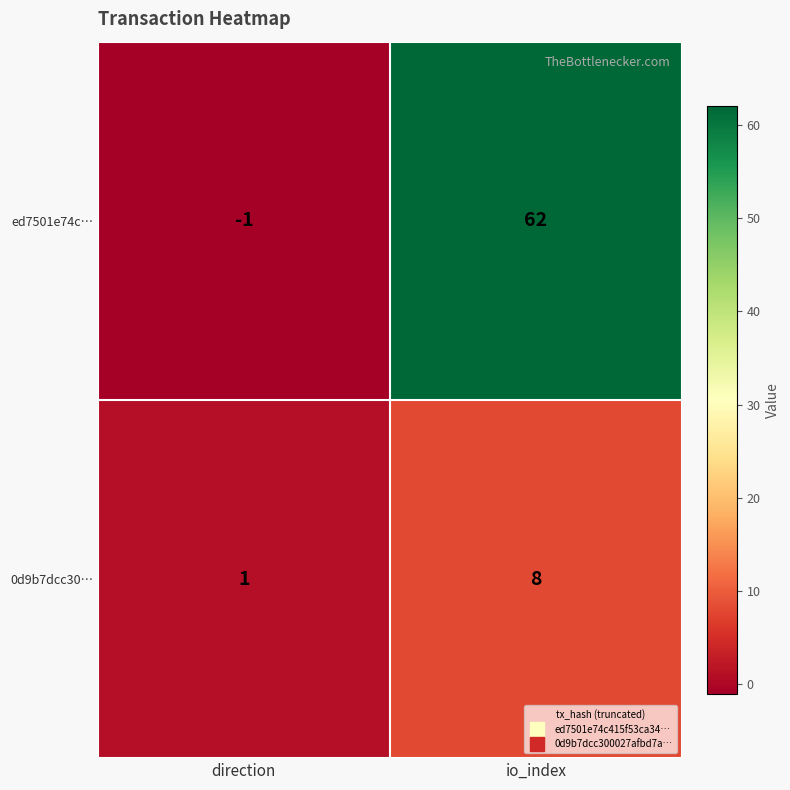

Rank the series by their maximum value, from lowest to highest.

0d9b7dcc30…, ed7501e74c…